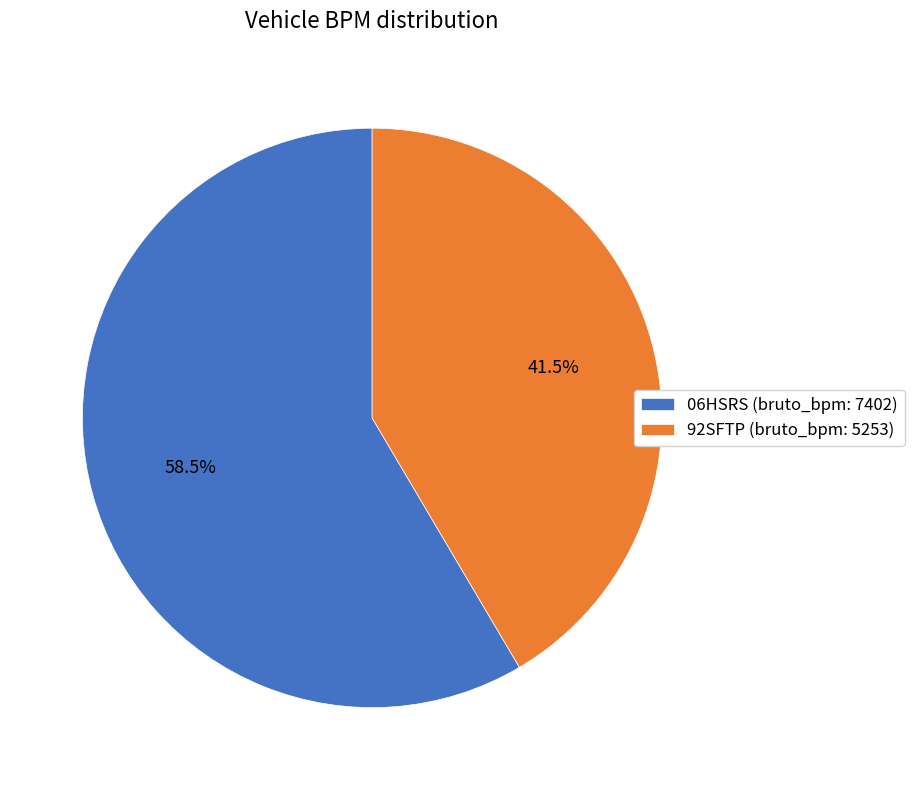

How many segments does this pie chart have?

2